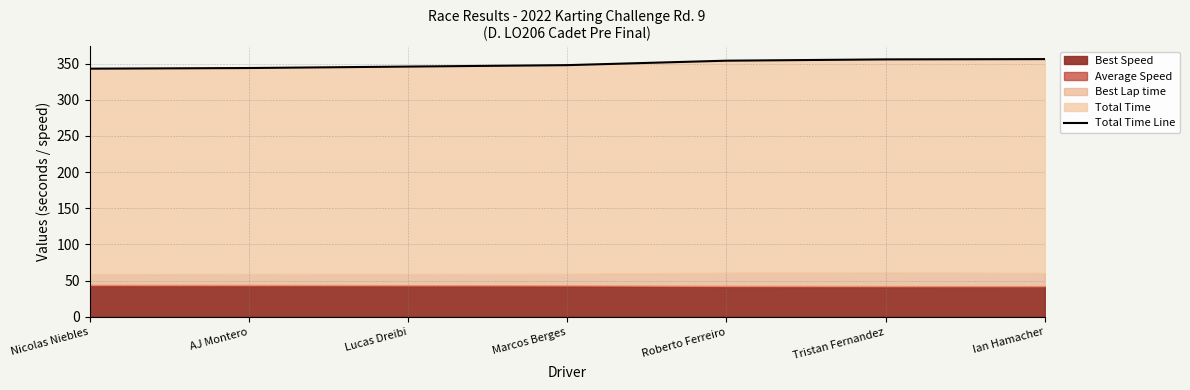

At which label does the data first exceed 347?

Marcos Berges